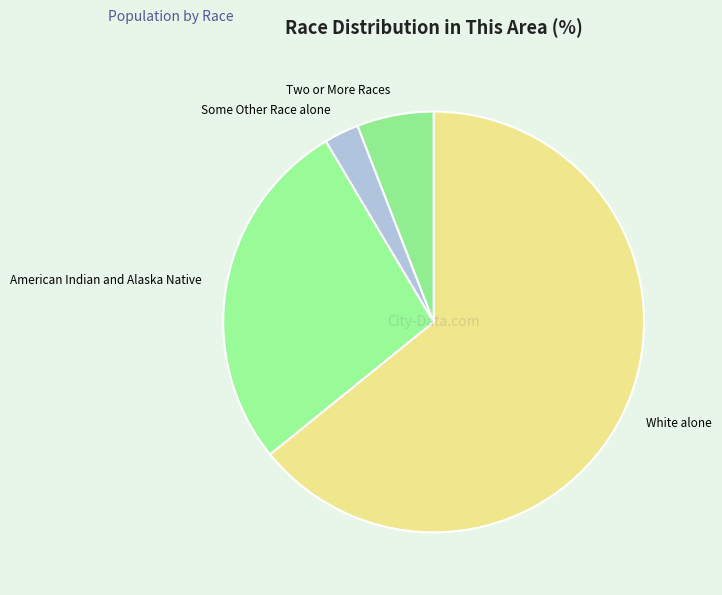

Does any single category account for the majority?

Yes